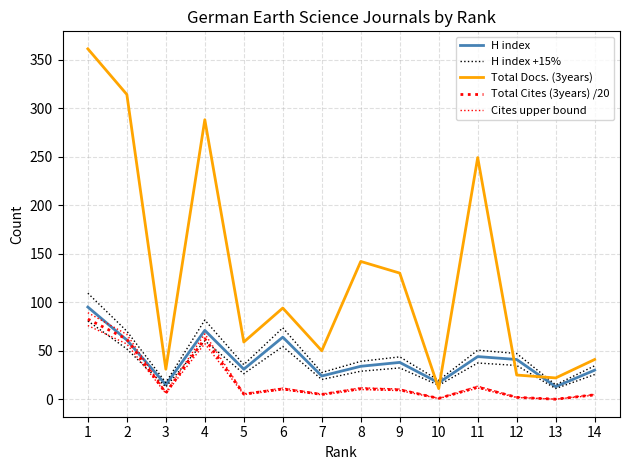

Is the value of H index at 7 greater than the value of Cites upper bound at 1?

No